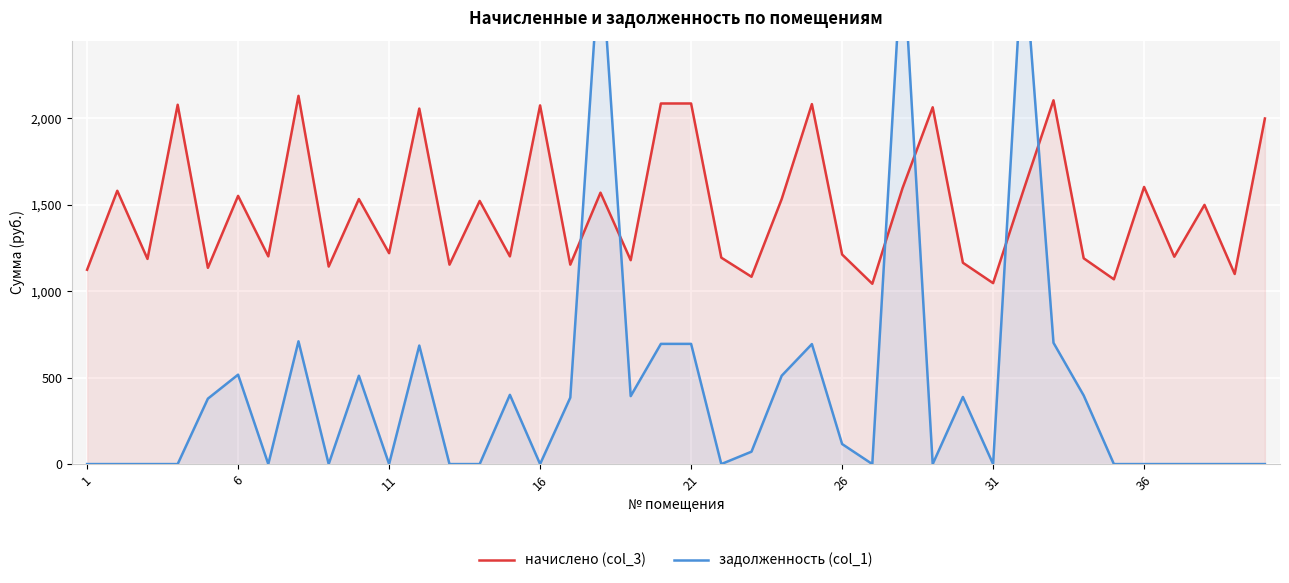

The value of начислено (col_3) at 1 is 1124.5. True or false?

True